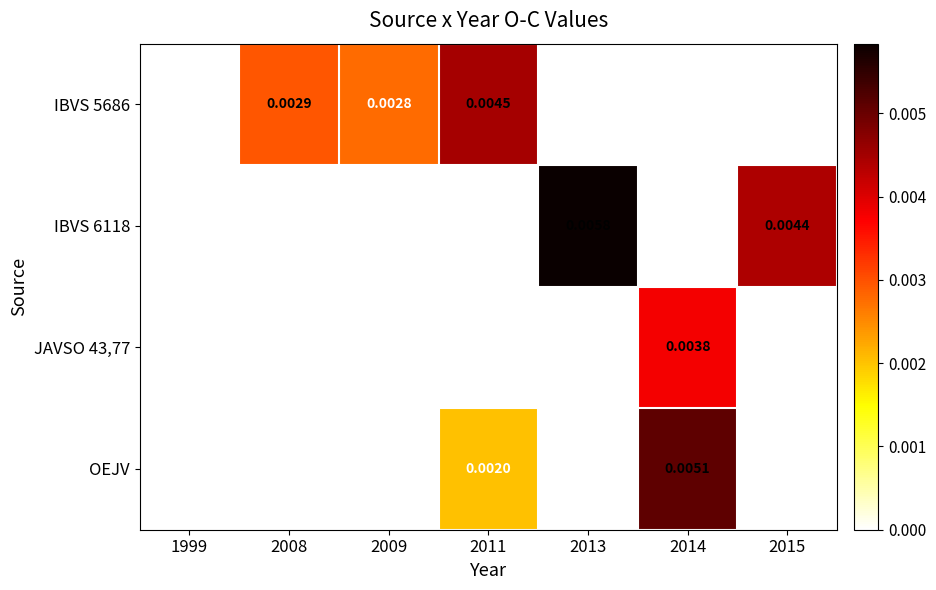

Which series has the largest total across all categories?

IBVS 6118